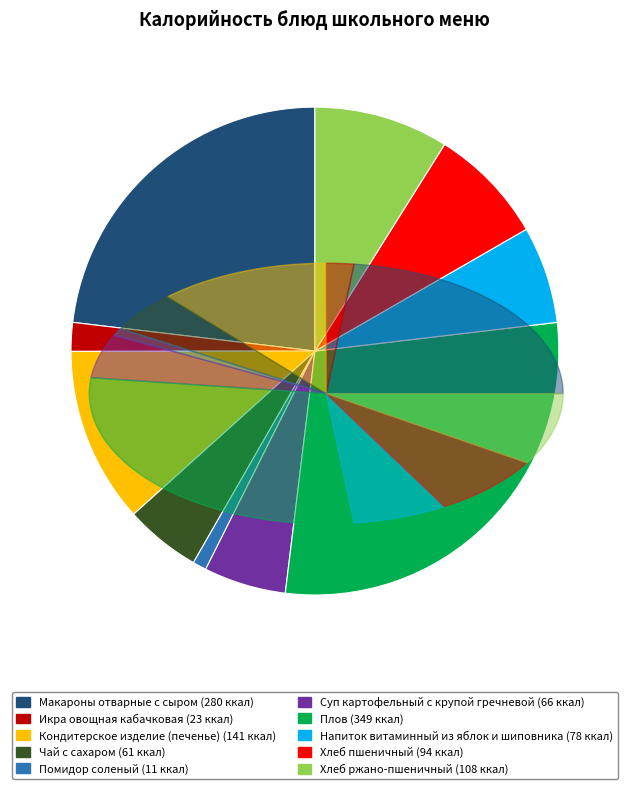

Is there any slice that represents more than half of the pie?

No